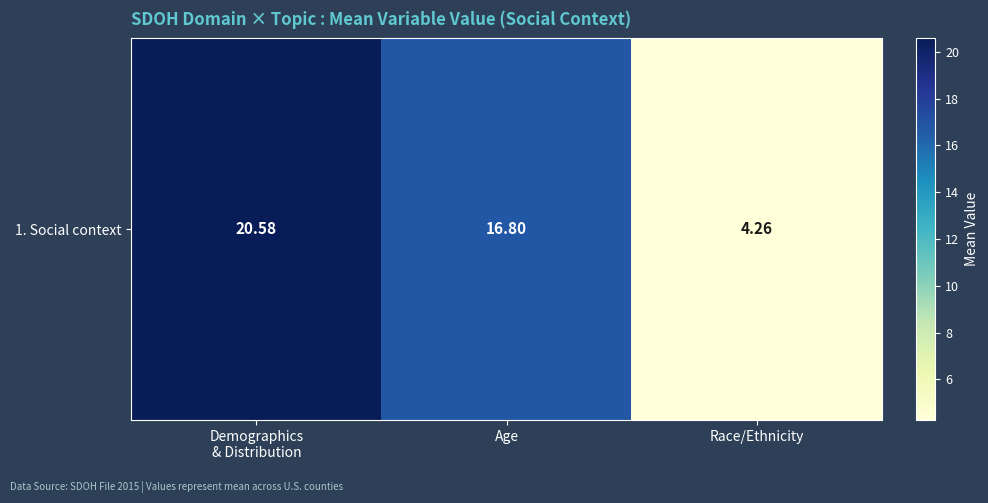

The value at Race/Ethnicity is 7.5. True or false?

False